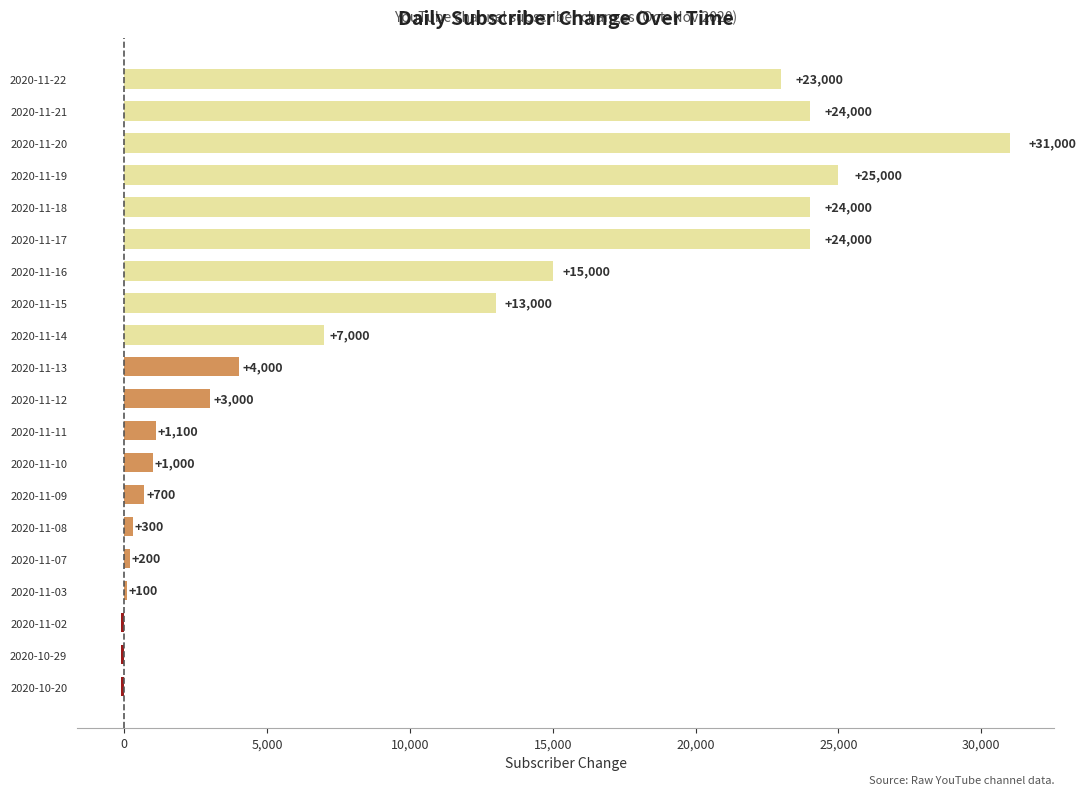

Reading bottom to top, extract all data points from this chart.

2020-10-20=-100	2020-10-29=-100	2020-11-02=-100	2020-11-03=100	2020-11-07=200	2020-11-08=300	2020-11-09=700	2020-11-10=1000	2020-11-11=1100	2020-11-12=3000	2020-11-13=4000	2020-11-14=7000	2020-11-15=13000	2020-11-16=15000	2020-11-17=24000	2020-11-18=24000	2020-11-19=25000	2020-11-20=31000	2020-11-21=24000	2020-11-22=23000